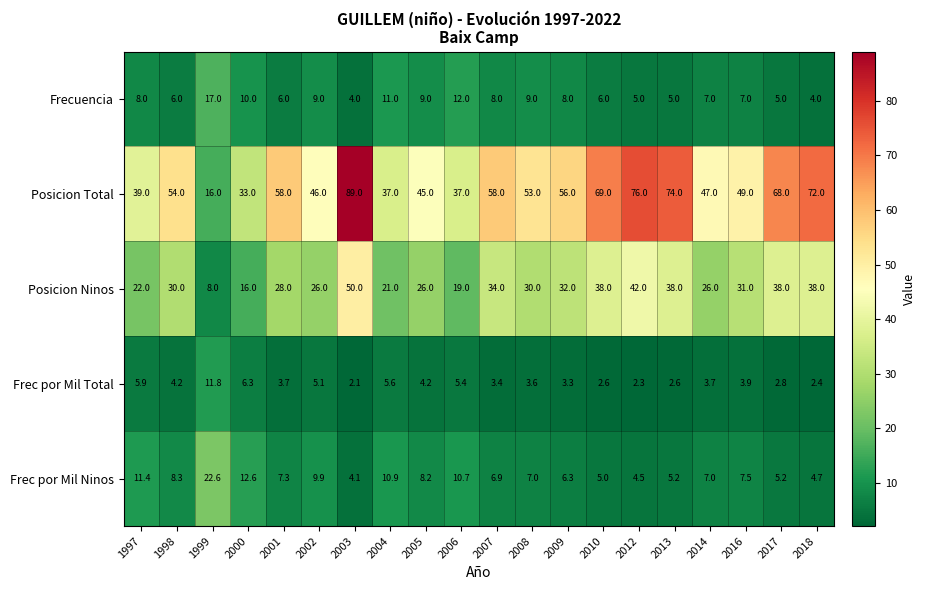

The value of Posicion Total at 1999 is 28.1. True or false?

False